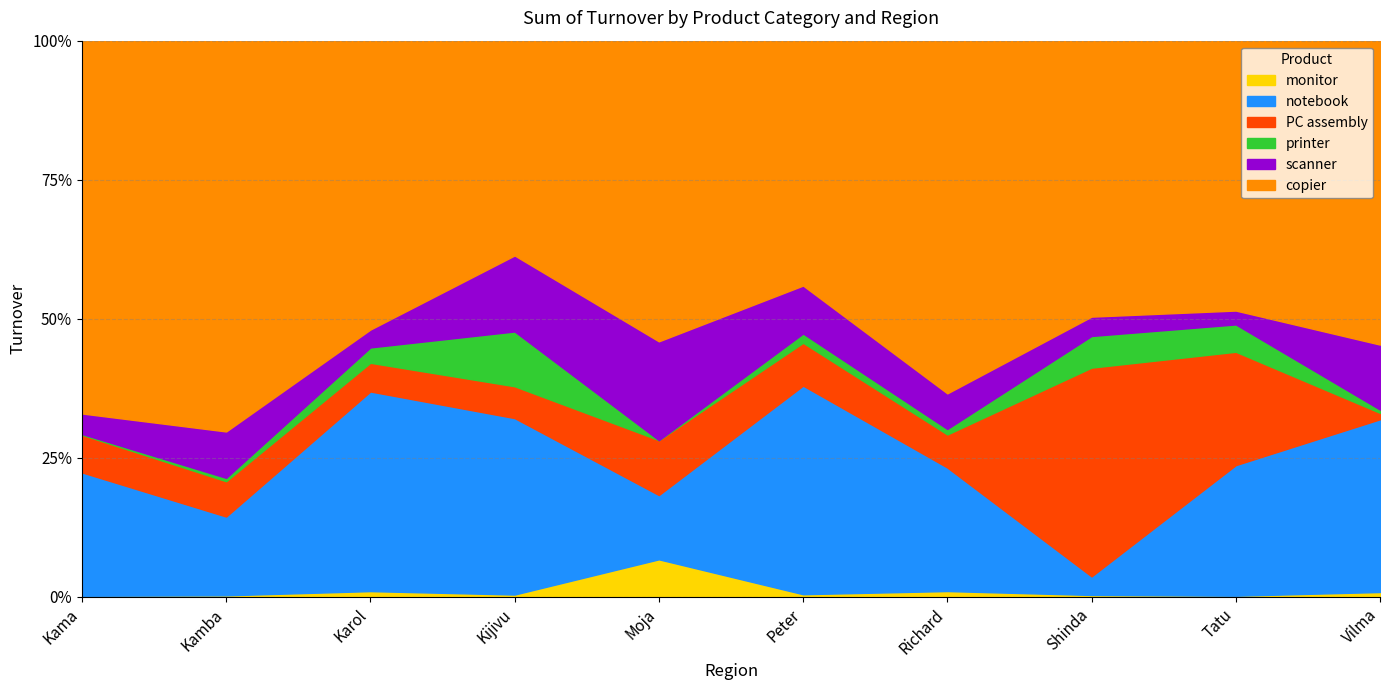

What is the sum of the printer values at Karol and Shinda?

8201340